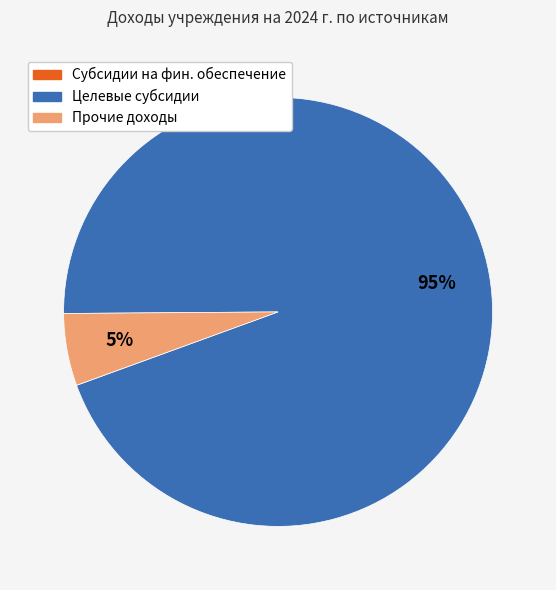

Is it true that Целевые субсидии is 95% of the pie?

True